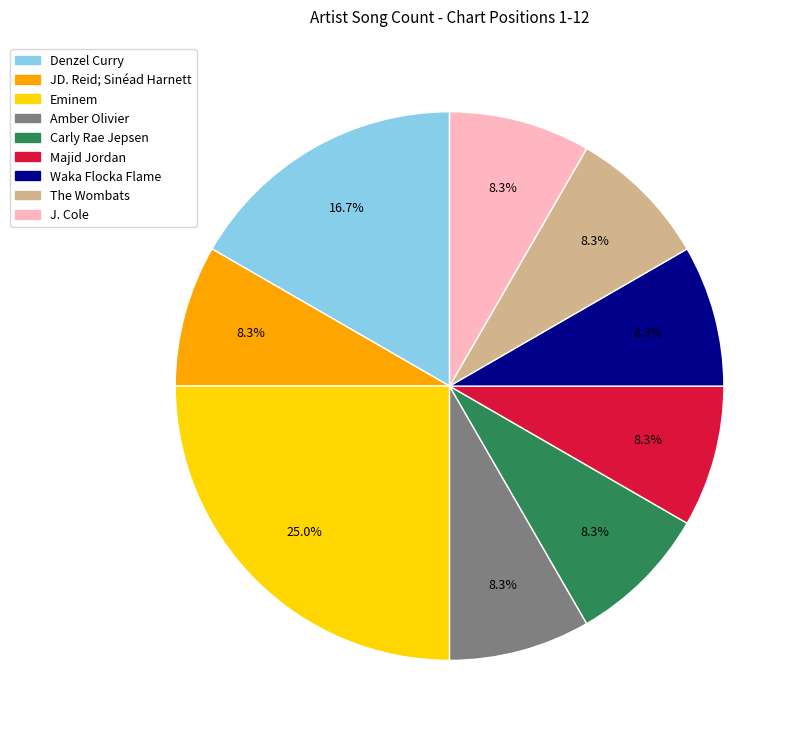

How many segments does this pie chart have?

9